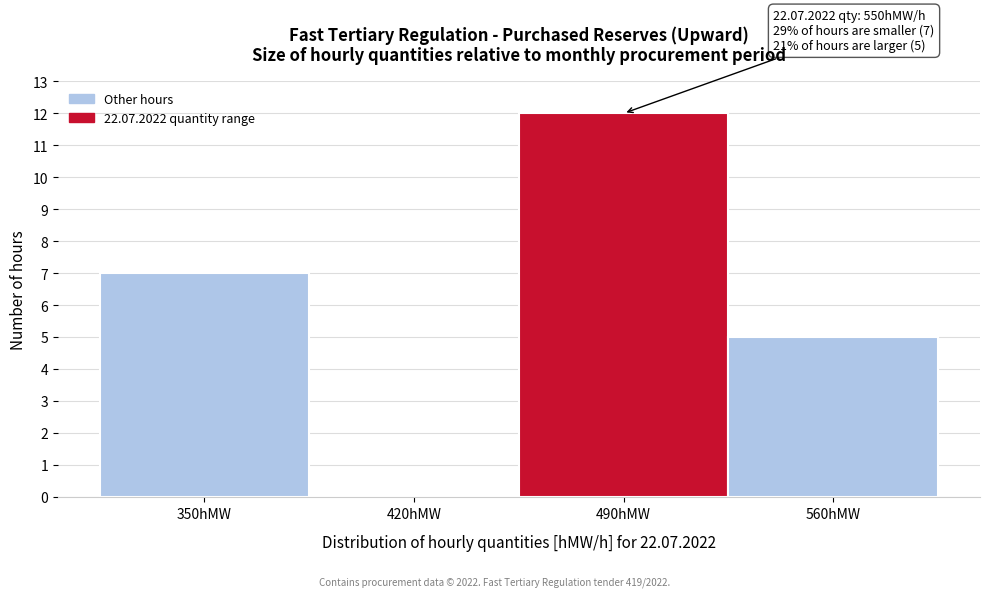

Reading left to right, what are all the values shown in this chart?

350hMW=7	420hMW=0	490hMW=12	560hMW=5